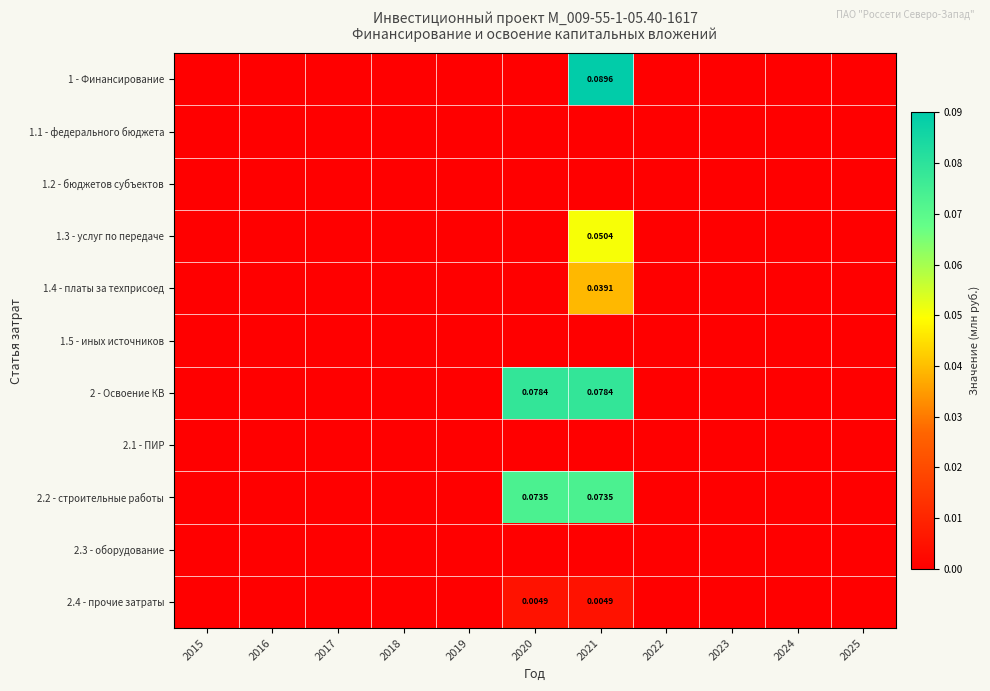

At how many categories does at least one series exceed 0?

2